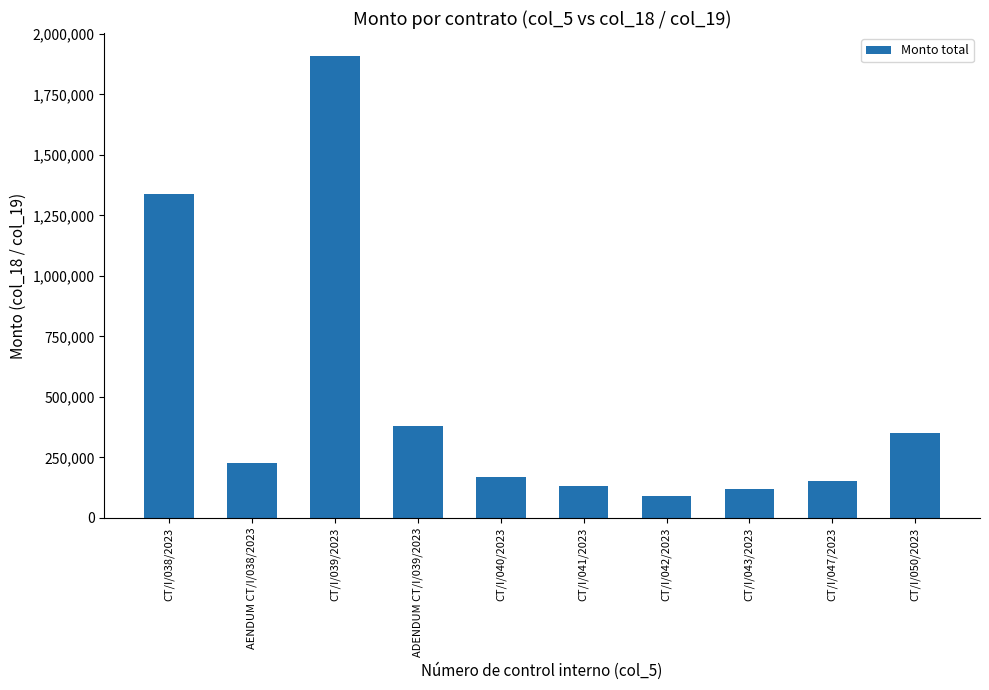

What position from the left is CT/I/042/2023?

7